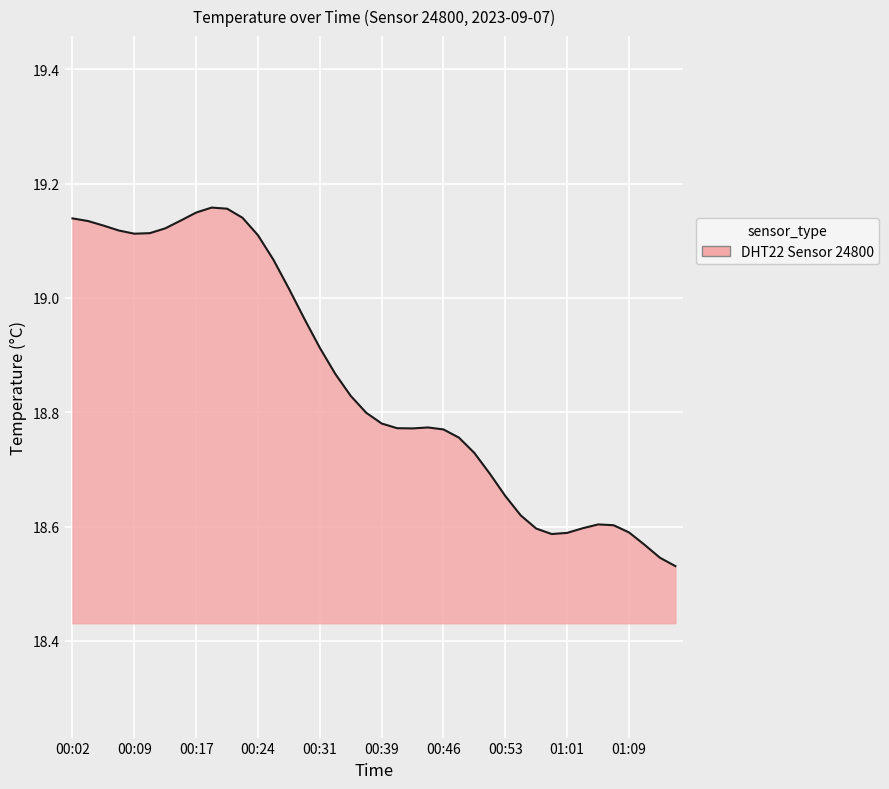

The value at 00:53 is 4.1. True or false?

False